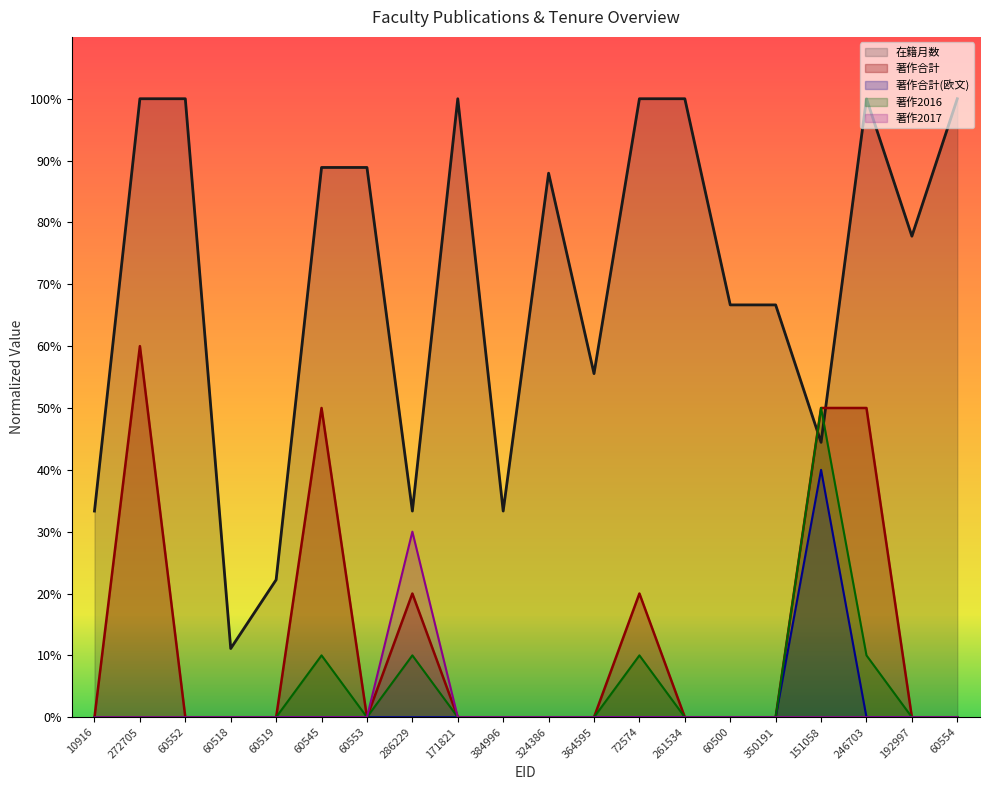

True or false: 在籍月数 and 著作合計(欧文) intersect in this chart.

False